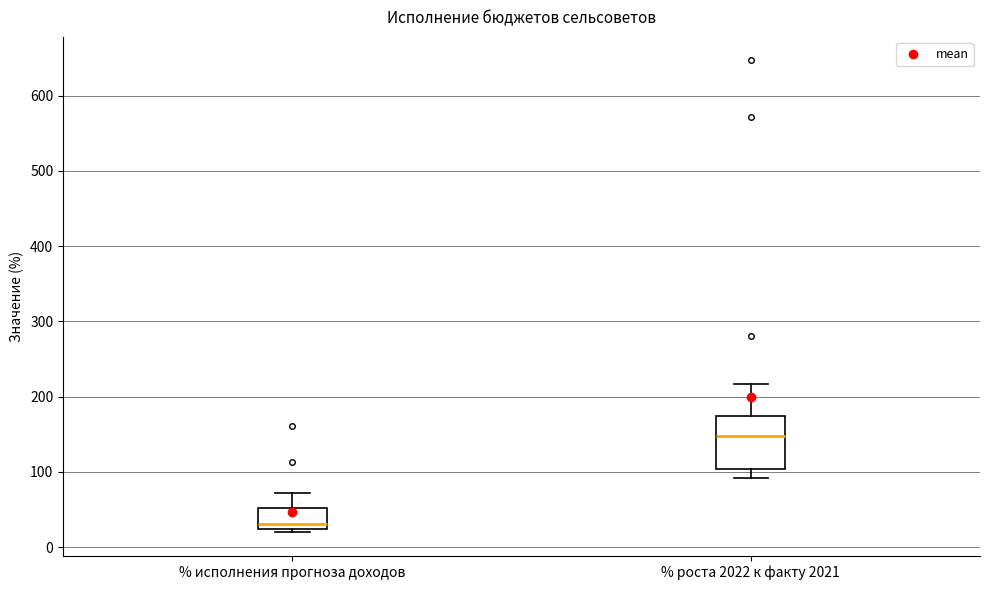

Reading left to right, transcribe this box plot: for each box, give where its median line is, the range the box spans, and where its two whiskers end, as read against the y-axis. The values are not printed on the chart, so give them approximately, as read against the axis.

% исполнения прогноза доходов: median 30, box 20 to 50, whiskers 20 (just below the box's lower edge) to 70
% роста 2022 к факту 2021: median 150, box 100 to 170, whiskers 90 to 220